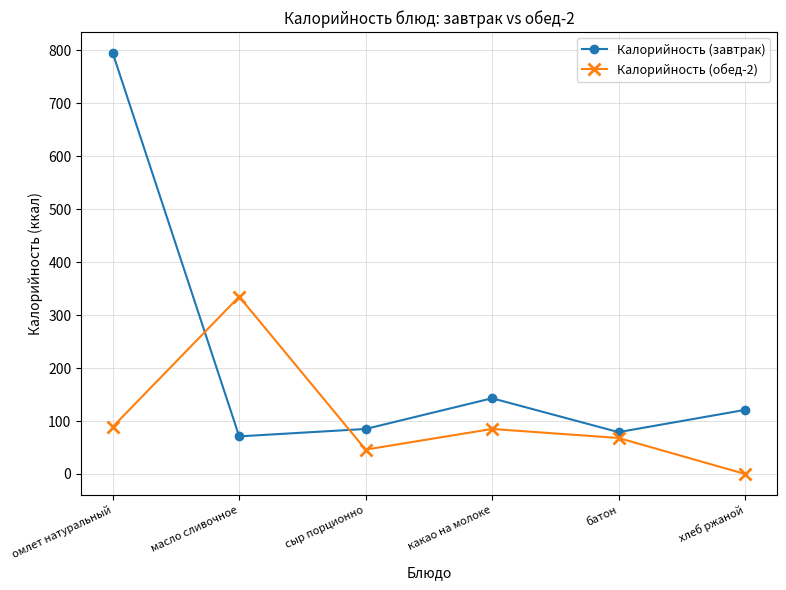

How many intersections are there between Калорийность (обед-2) and Калорийность (завтрак)?

2